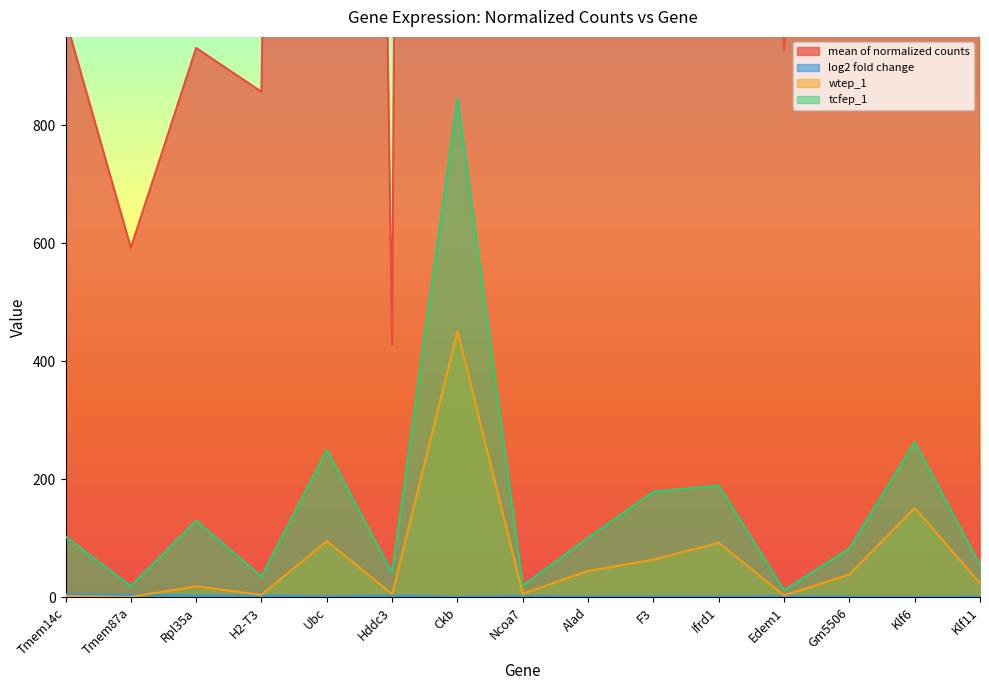

What is the sum of the tcfep_1 values at H2-T3 and Alad?

136.2